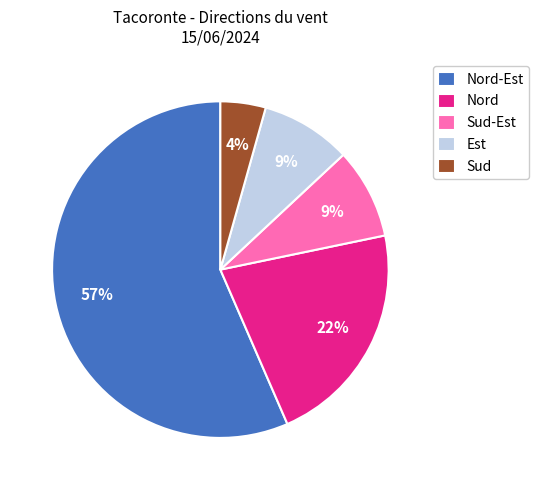

Which category has the biggest portion of the pie?

Nord-Est